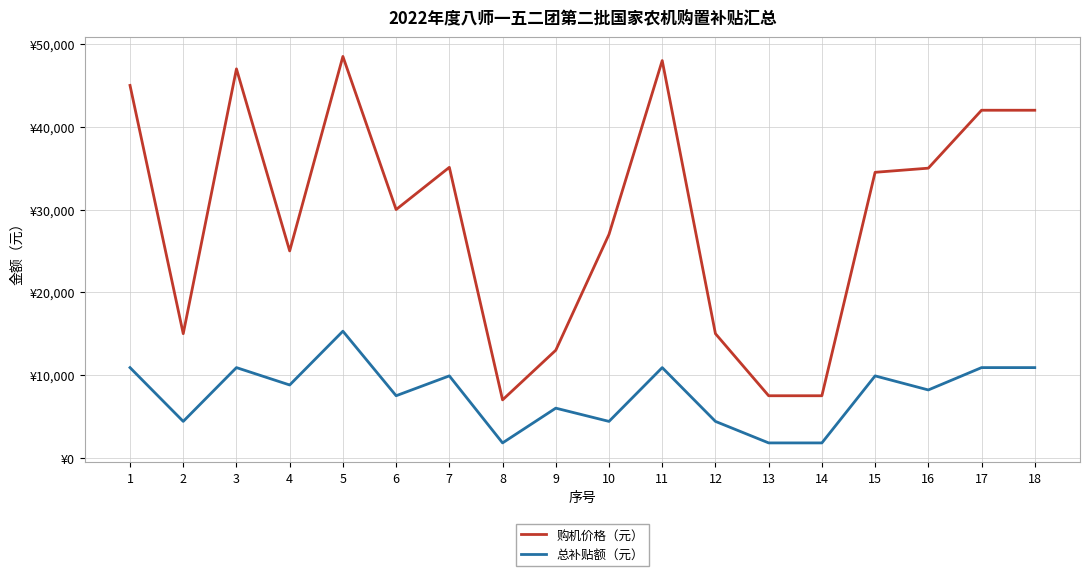

At 1, list the series in order from largest to smallest.

购机价格（元）, 总补贴额（元）